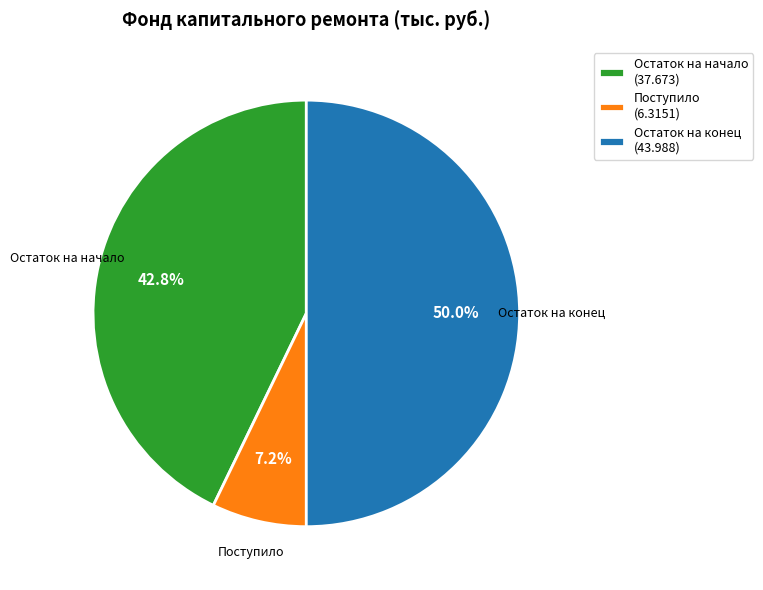

Rank the categories by value from lowest to highest.

Поступило, Остаток на начало, Остаток на конец